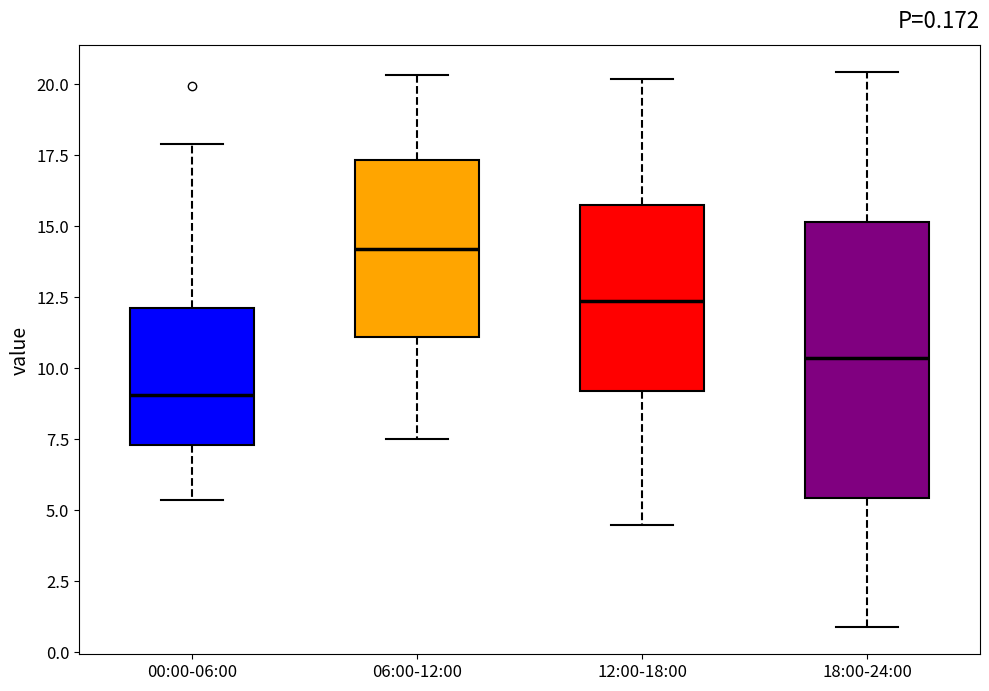

Which box's median line is the lowest?

00:00-06:00